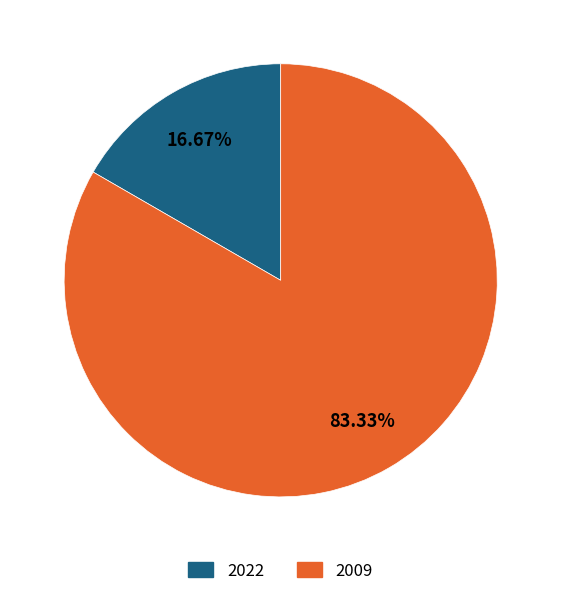

To the nearest percent, what portion does 2009 represent?

83%